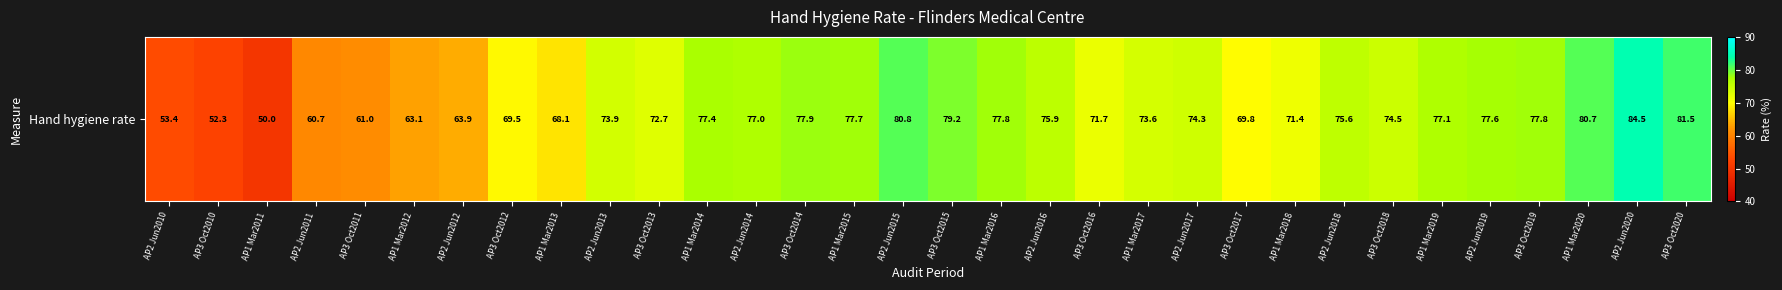

Reading right to left, transcribe all the data shown in this chart.

81.5	84.5	80.7	77.8	77.6	77.1	74.5	75.6	71.4	69.8	74.3	73.6	71.7	75.9	77.8	79.2	80.8	77.7	77.9	77.0	77.4	72.7	73.9	68.1	69.5	63.9	63.1	61.0	60.7	50.0	52.3	53.4